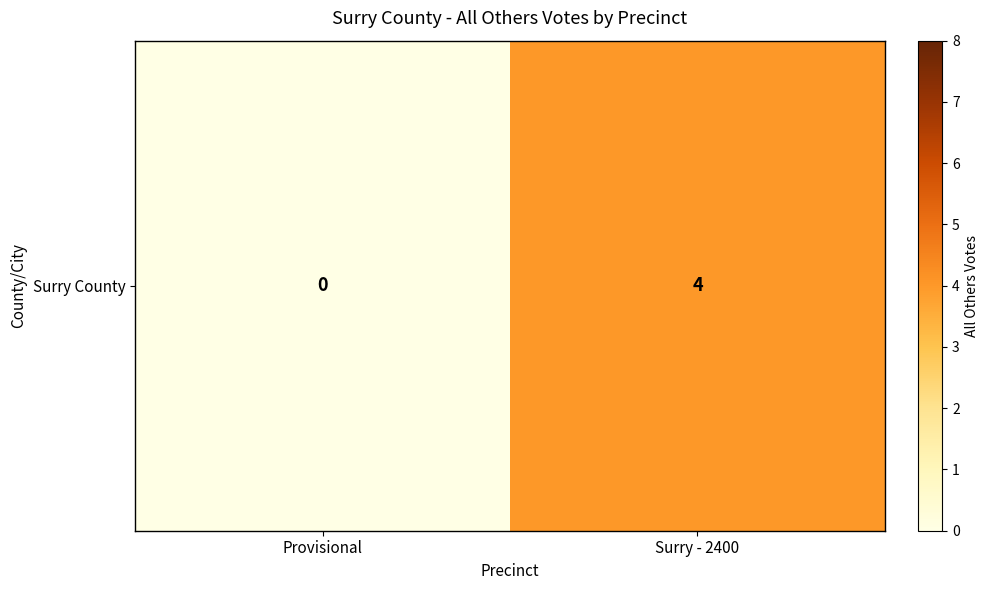

What is the difference between the maximum and minimum values?

4